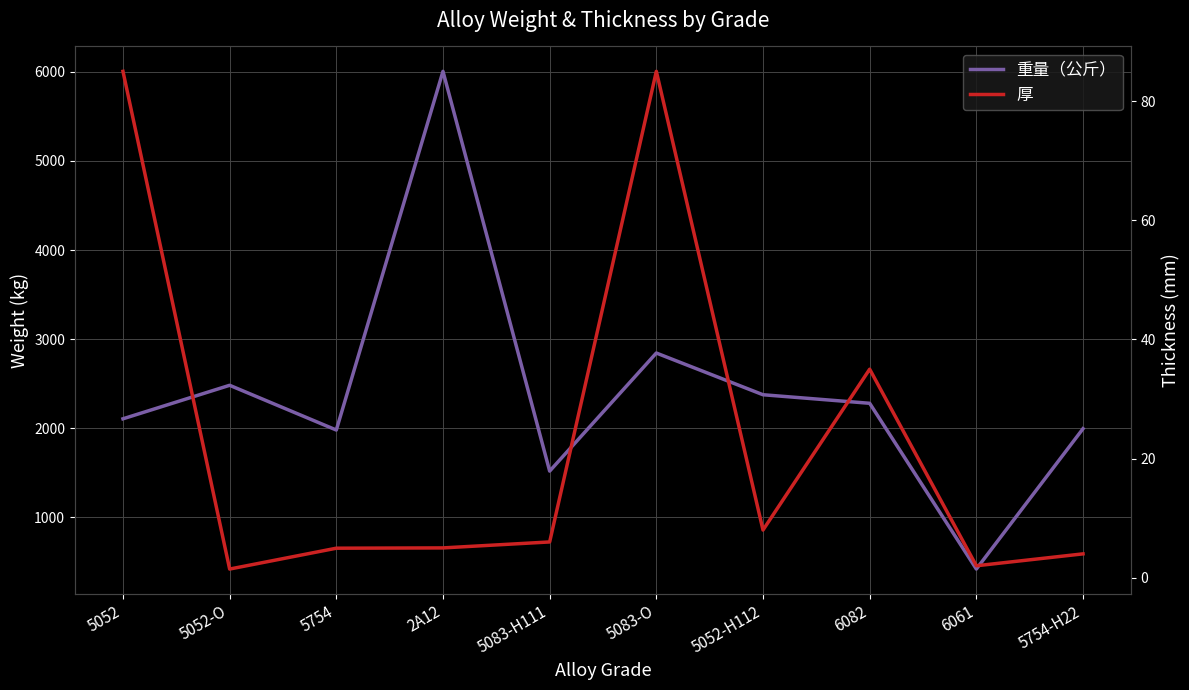

True or false: 厚 and 重量（公斤） cross at least once.

False